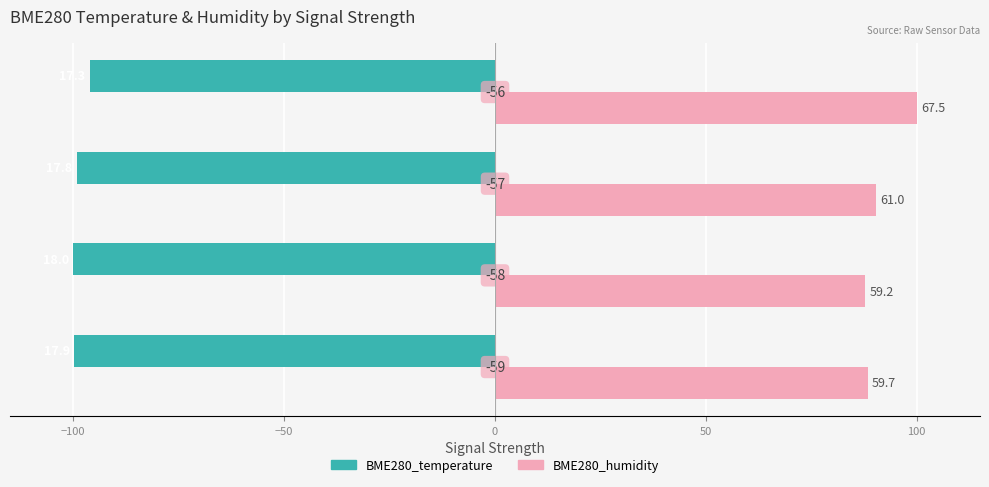

What are all the series names shown in the legend?

BME280_temperature, BME280_humidity